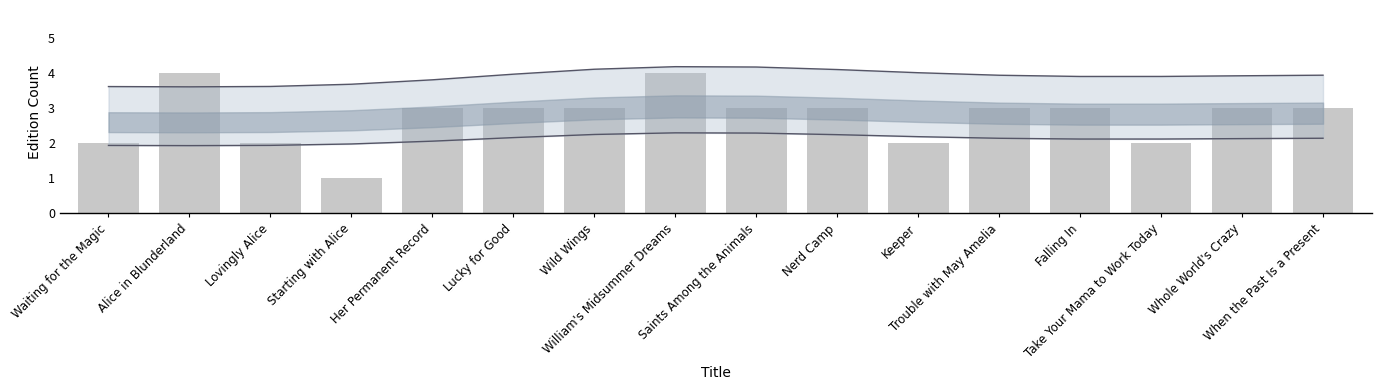

What is the sum of all values?

44